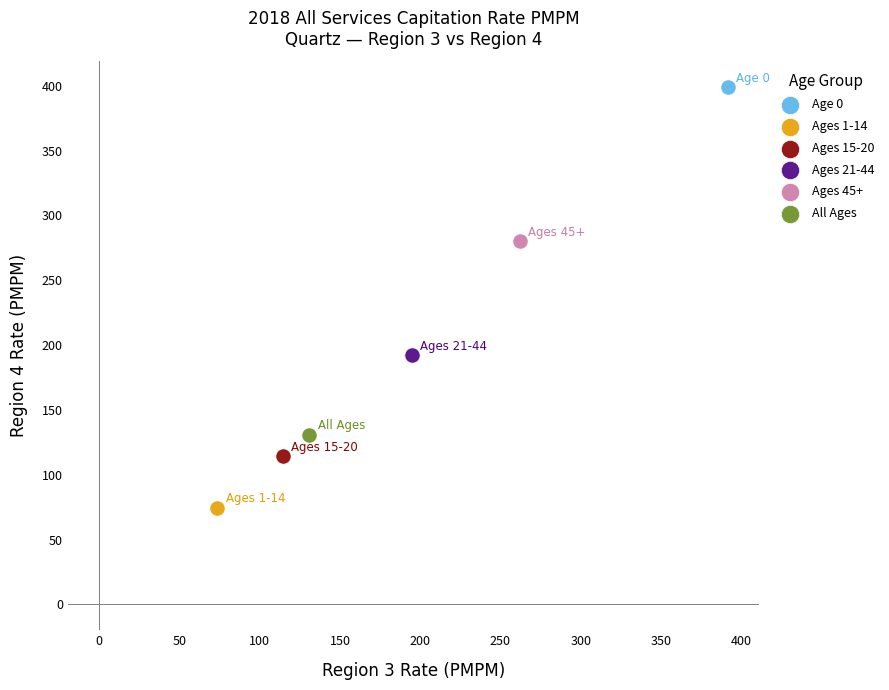

What are all the series names shown in the legend?

Age 0, Ages 1-14, Ages 15-20, Ages 21-44, Ages 45+, All Ages